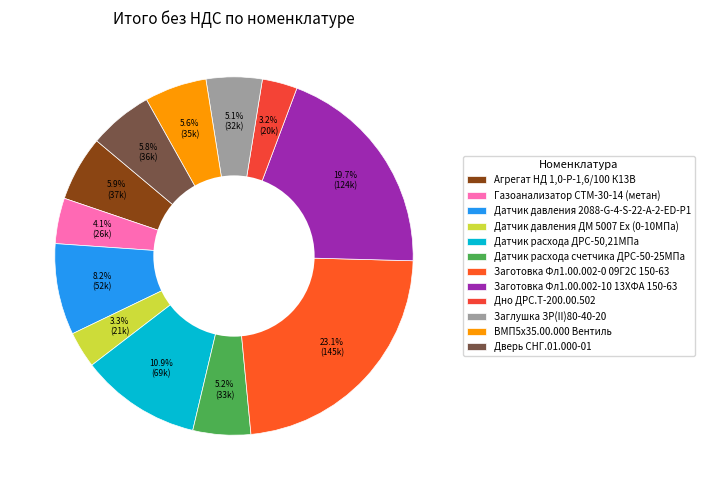

Is Заглушка ЗР(II)80-40-20 the majority of the pie?

No